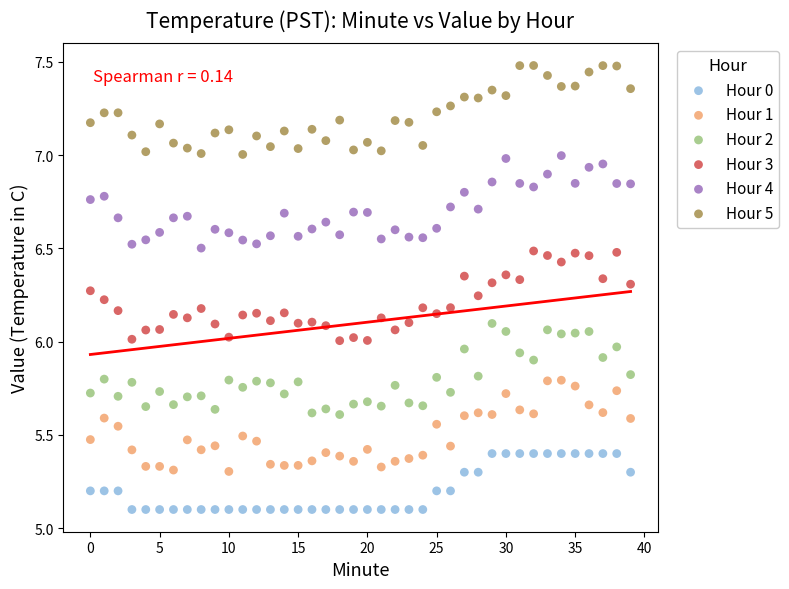

Across all data points, what is the range of Y values (max minus min)?

2.4